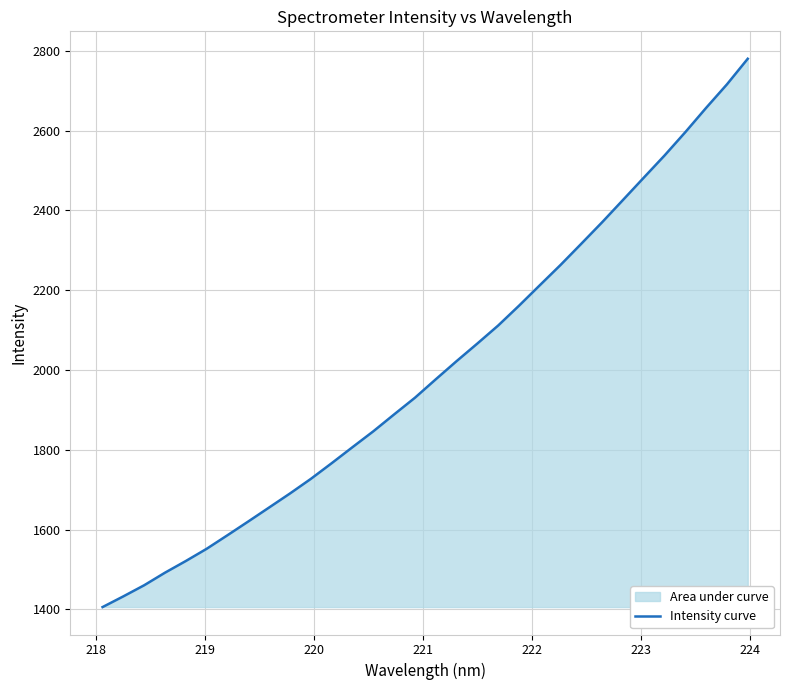

Reading left to right, list all the values displayed in this chart.

1405.5	1432.5	1460.3	1491.9	1521.1	1551.8	1585.8	1620.3	1655.3	1690.4	1727.0	1766.3	1806.4	1846.2	1888.6	1930.4	1976.6	2022.1	2066.3	2111.5	2161.1	2212.4	2263.4	2316.7	2370.5	2426.3	2482.2	2537.8	2596.4	2657.2	2716.1	2780.2